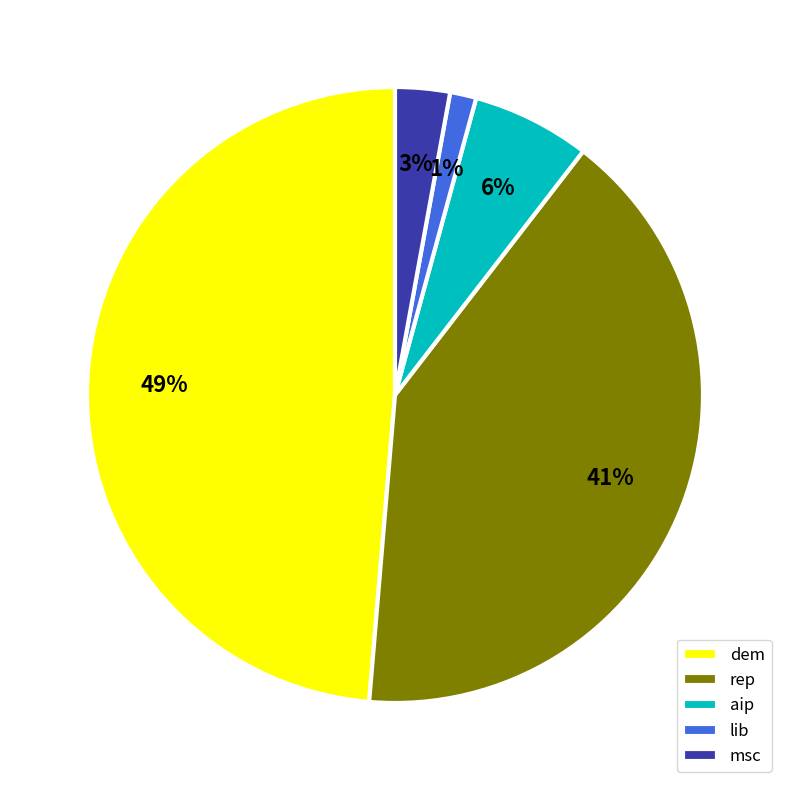

What is the ratio of the value at dem to the value at rep?

1.2